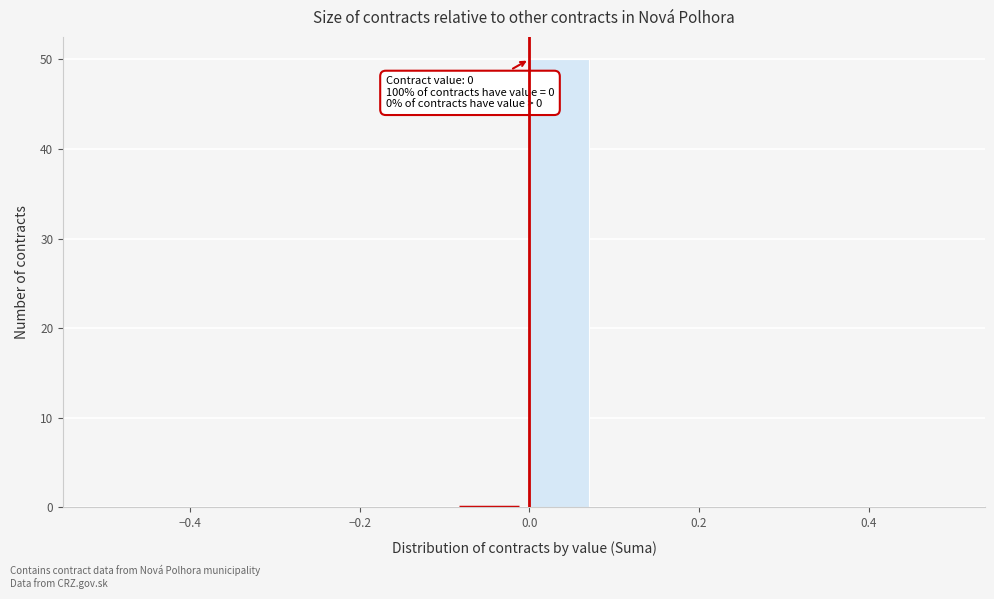

Over which range of the x-axis is the bar tallest?

0.00 to 0.08